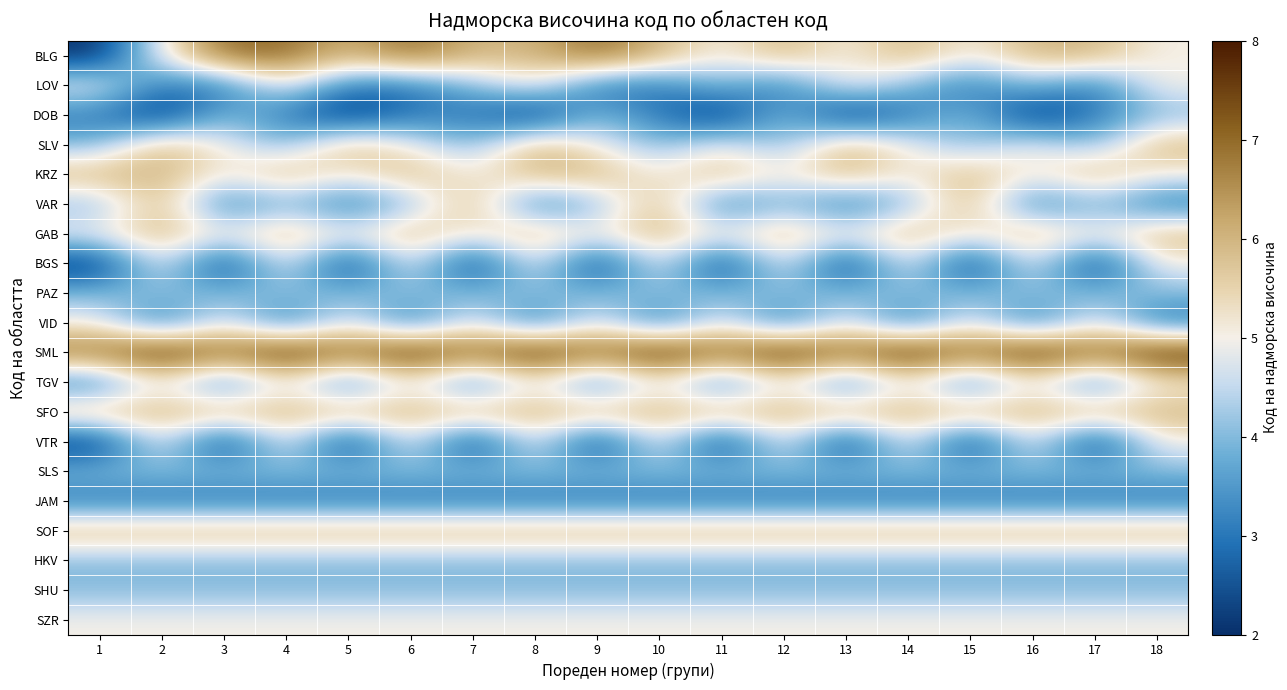

What is the difference between the highest and lowest values at 14?

5